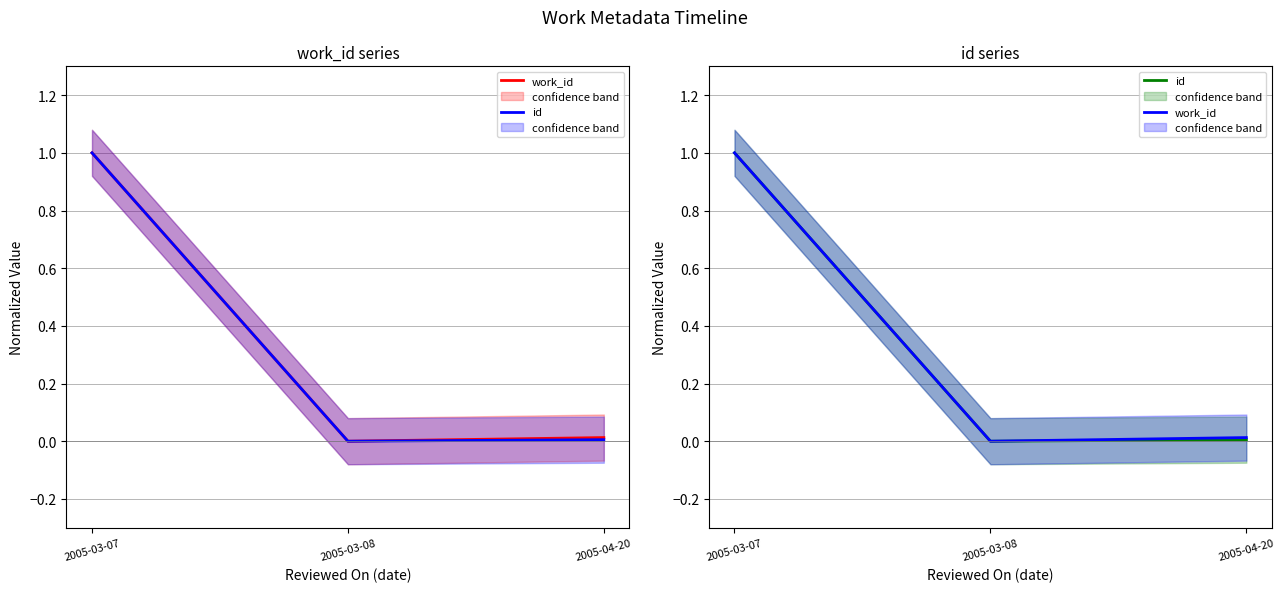

What is the label of the 3rd point from the right?

2005-03-07